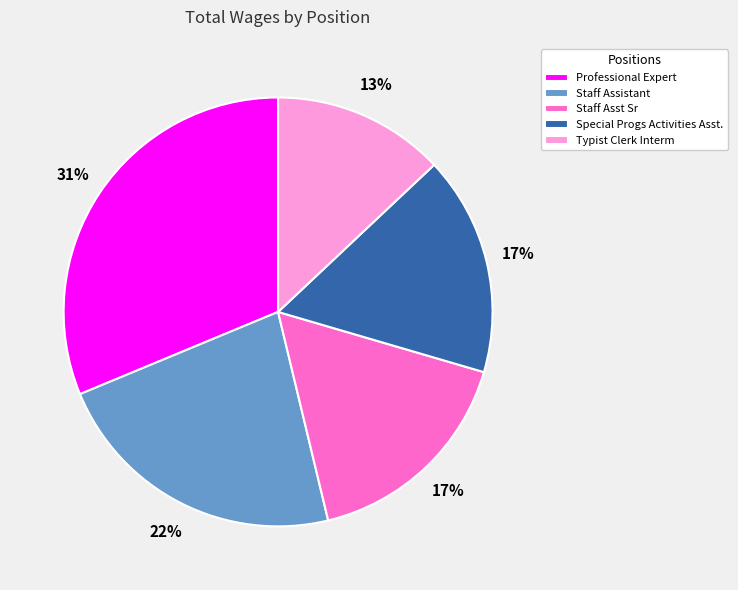

Is it true that Special Progs Activities Asst. is 31% of the pie?

False